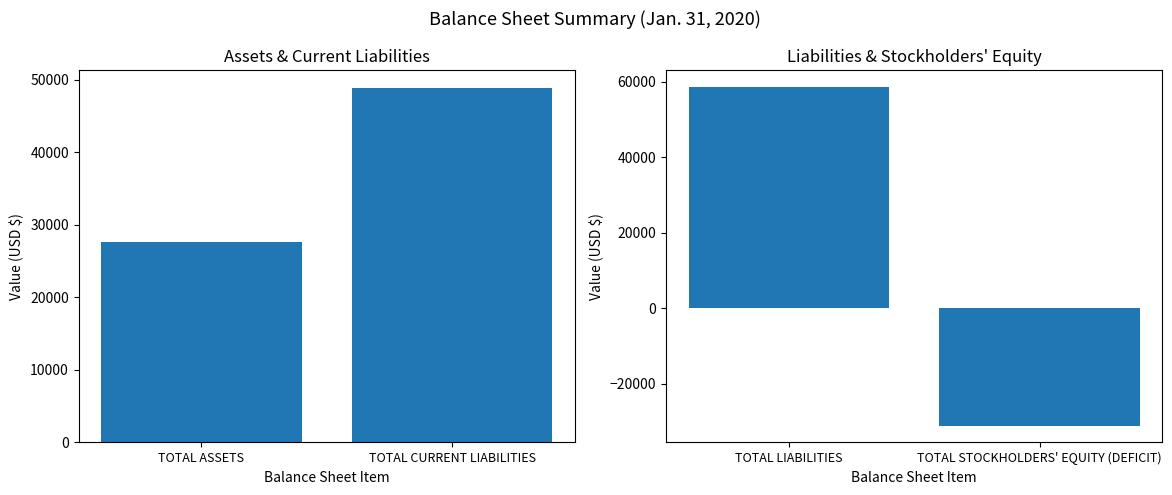

What is the average value?

13784